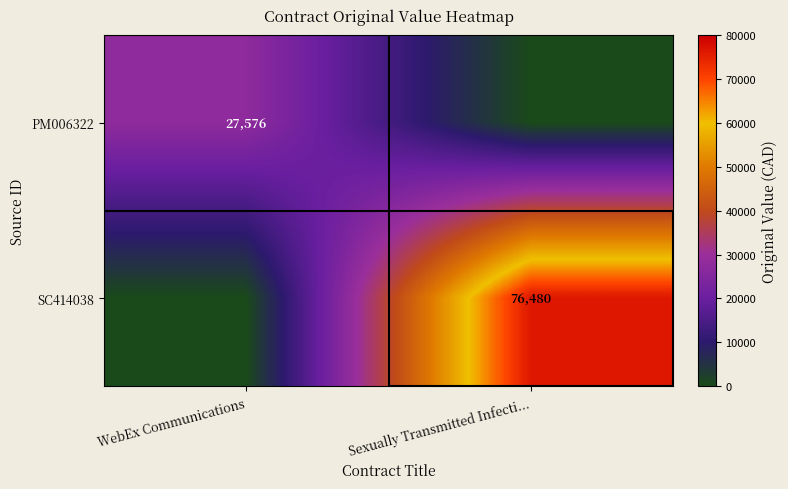

The value of PM006322 at WebEx Communications is 27576. True or false?

True